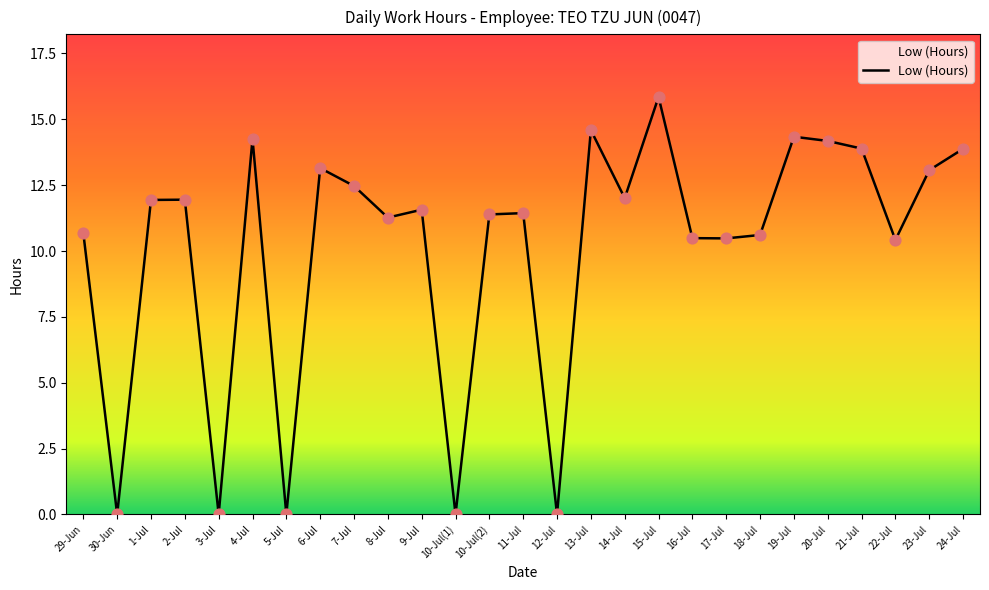

Between 5-Jul and 29-Jun, which is larger?

29-Jun